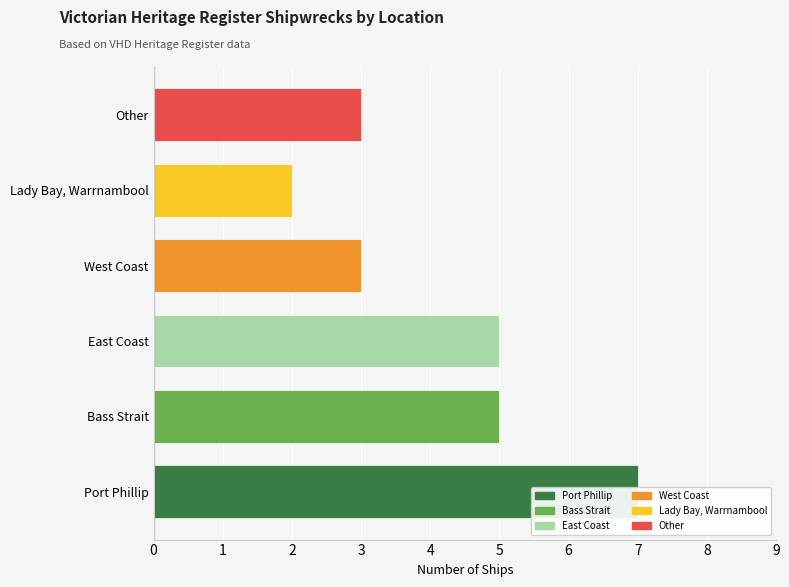

What is the label of the 4th bar from the left?

West Coast